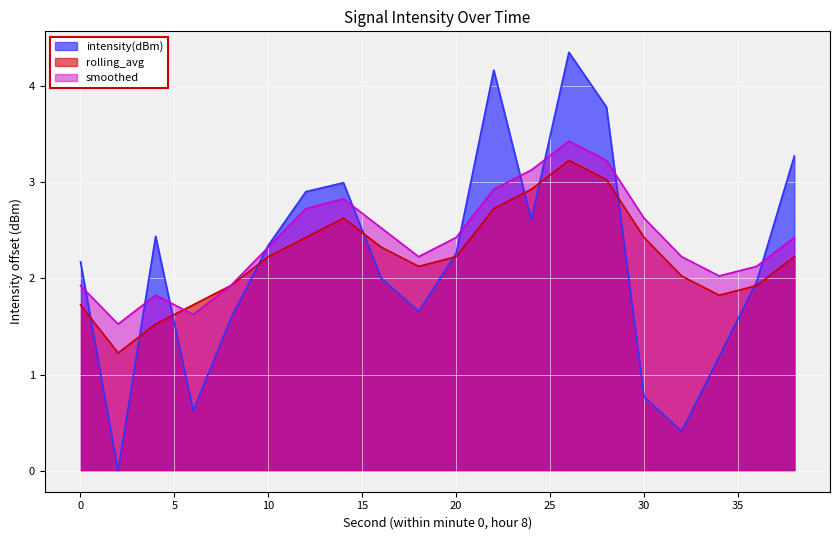

How many lines are shown in the chart?

3